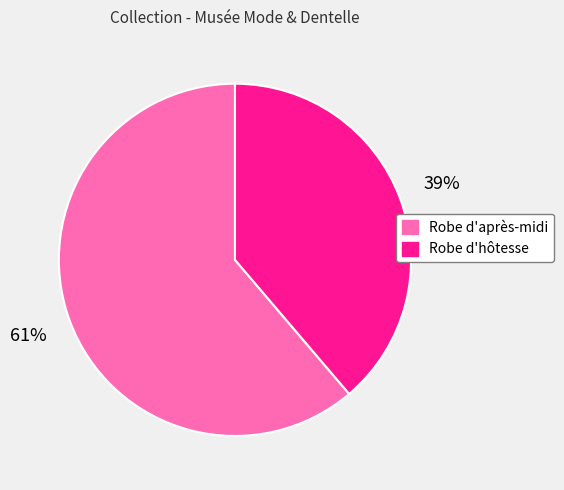

Rank the categories by value from lowest to highest.

Robe d'hôtesse, Robe d'après-midi